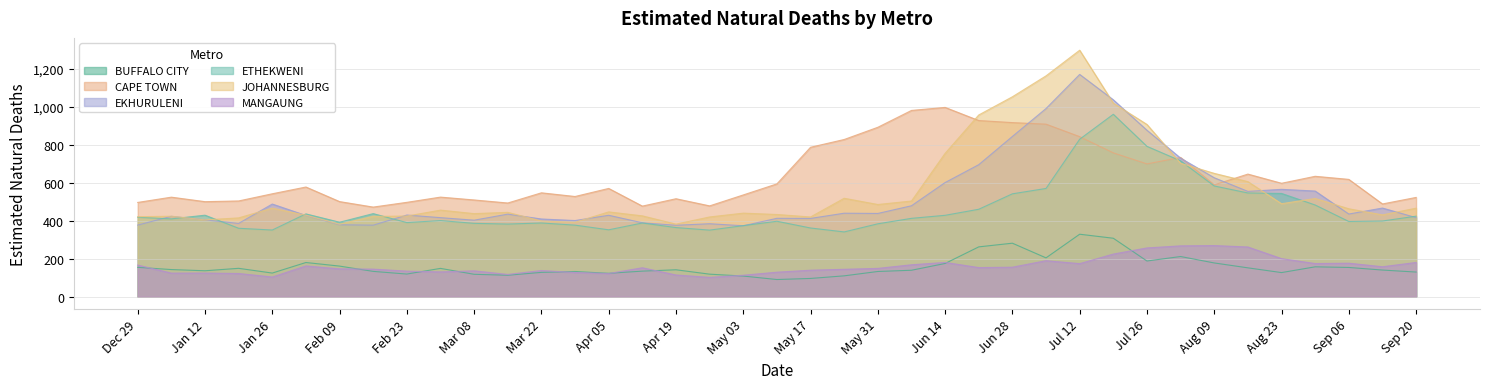

What is the value of the MANGAUNG point at the 3rd from the left?

124.2